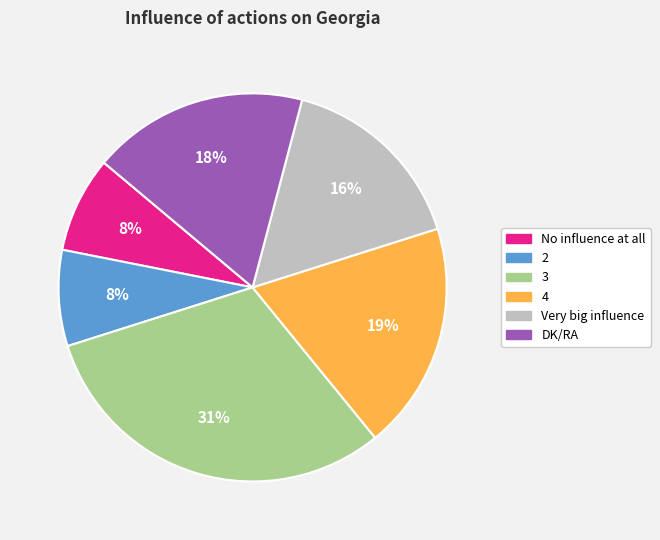

To the nearest percent, what portion does DK/RA represent?

18%